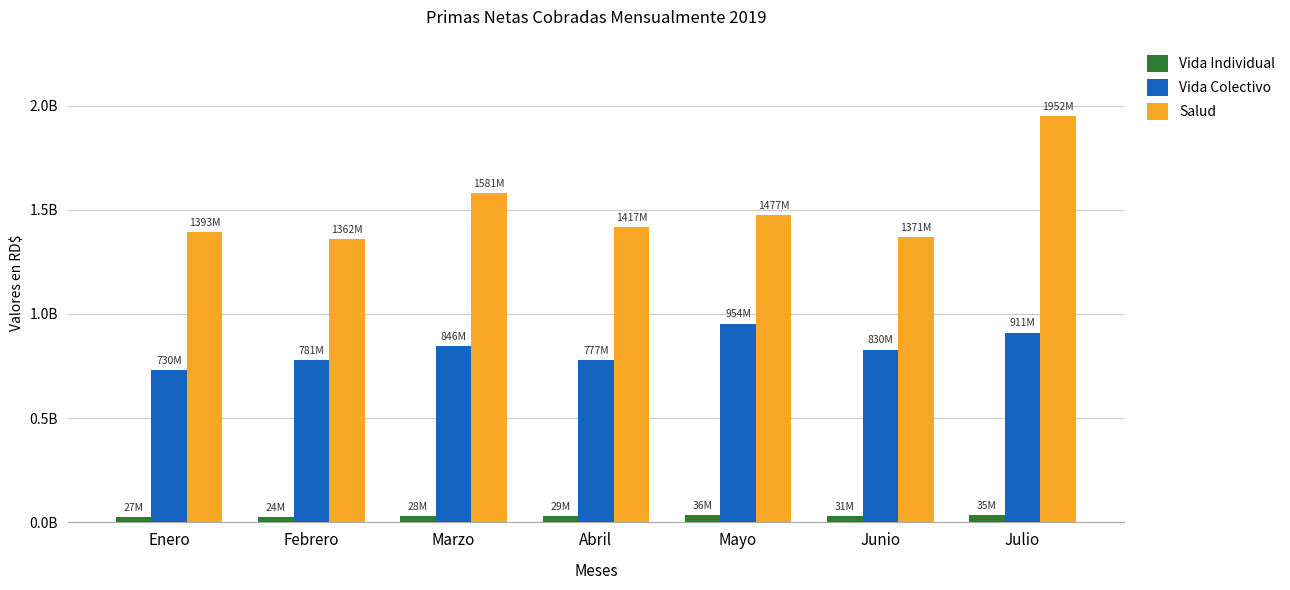

Between Marzo and Junio, which is larger?

Junio